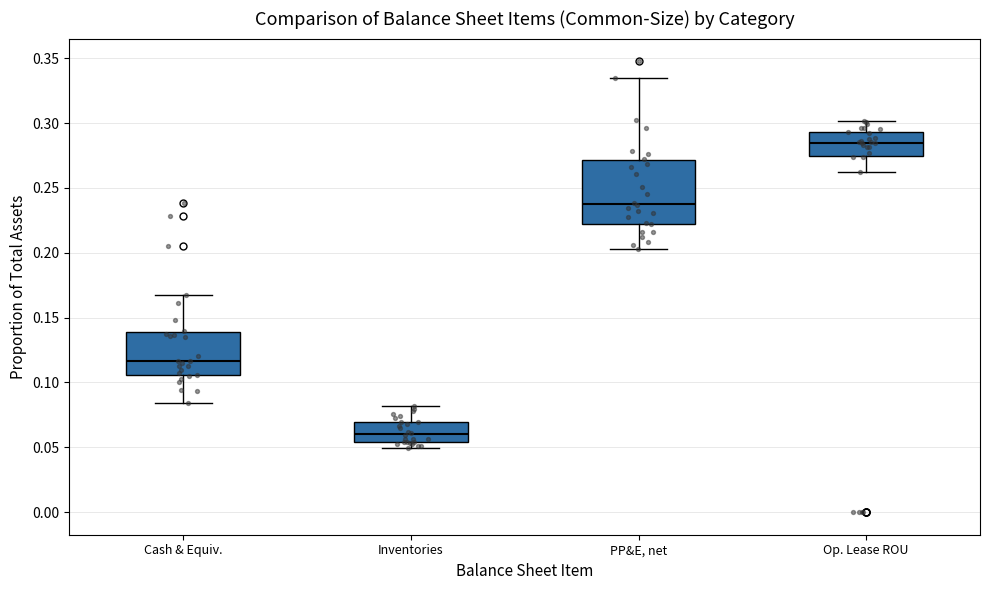

Comparing the boxes themselves (not the whiskers), which one is the tallest?

PP&E, net